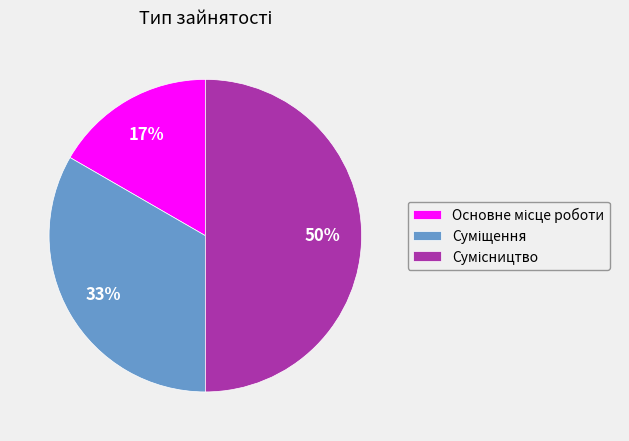

To the nearest percent, what is the average slice percentage?

33%